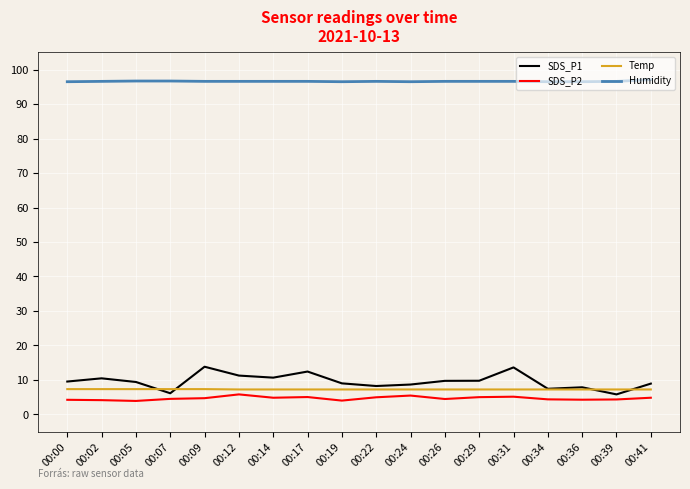

True or false: Temp and Humidity intersect in this chart.

False